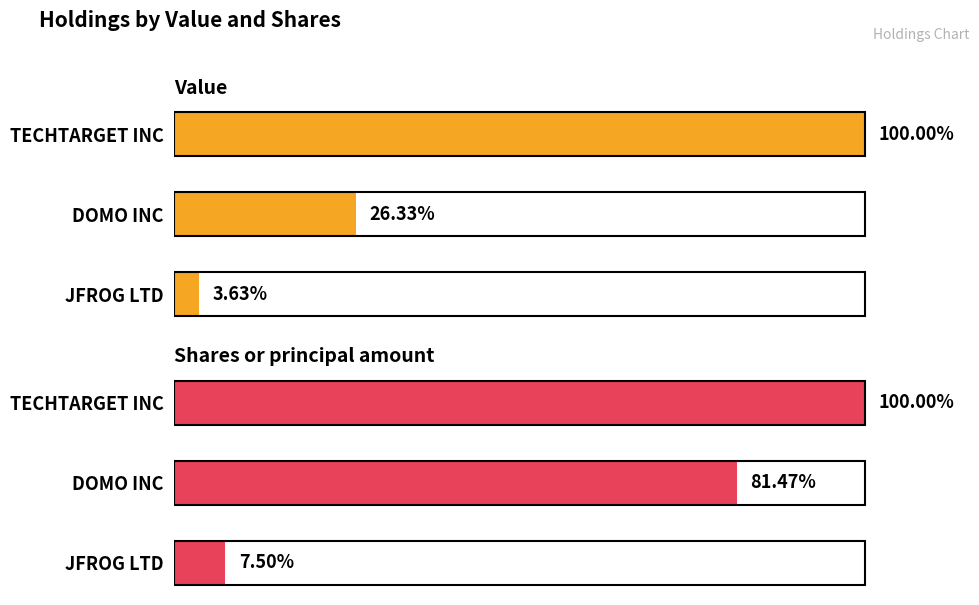

How many data points in Value are above 4406811?

1